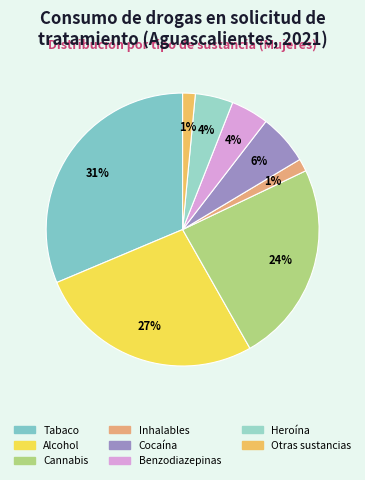

Which slice is the largest?

Tabaco